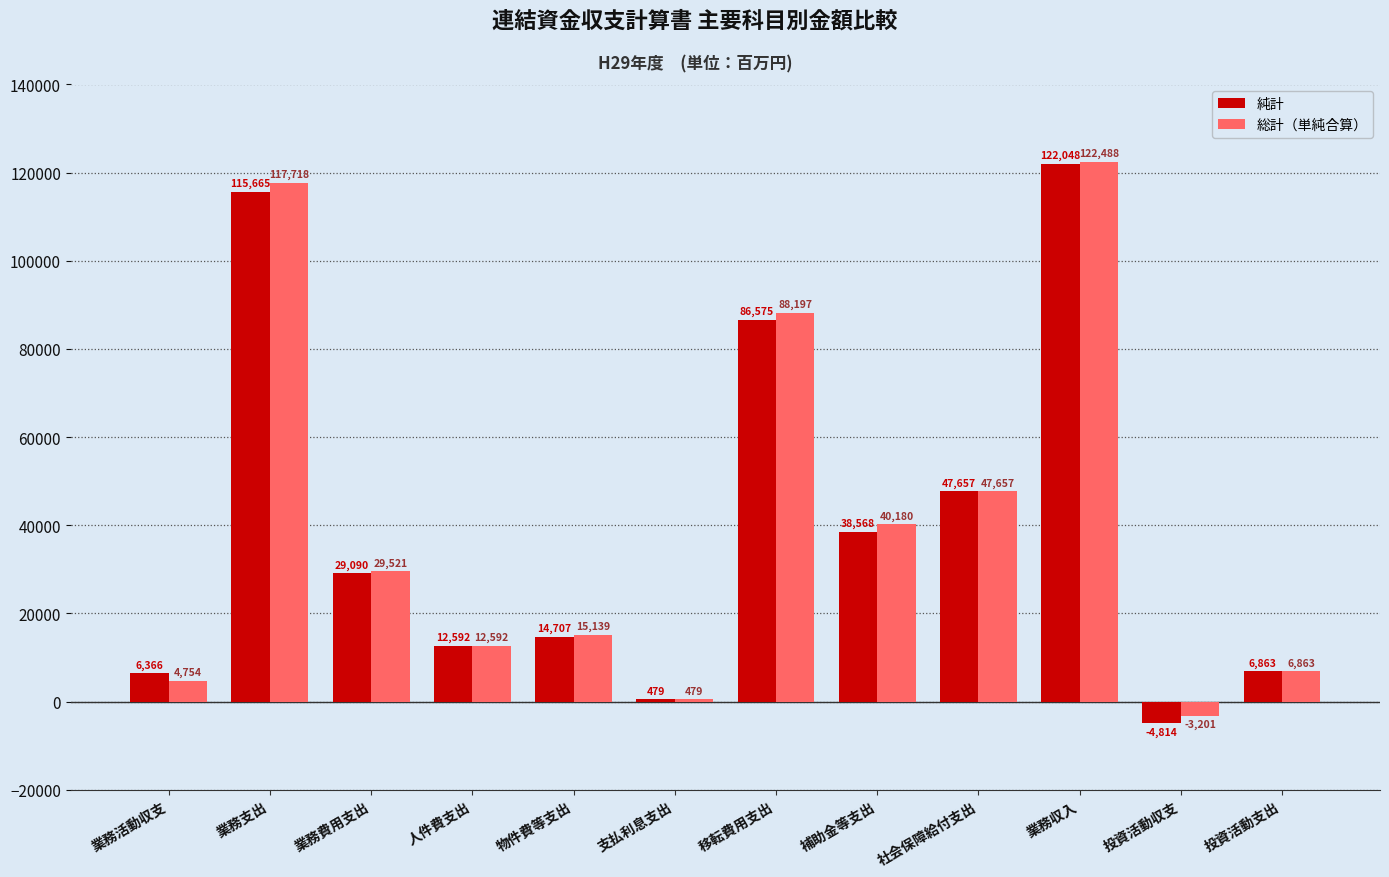

What is the greatest value displayed?

122488